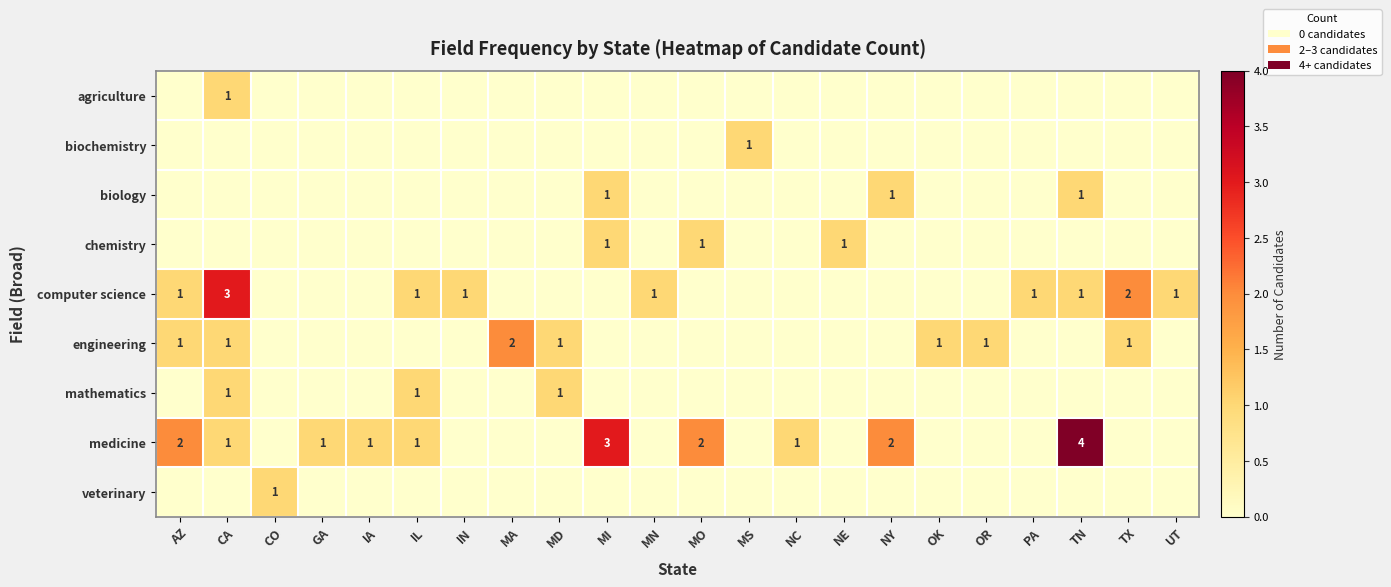

True or false: computer science has a value of 3 at CA.

True